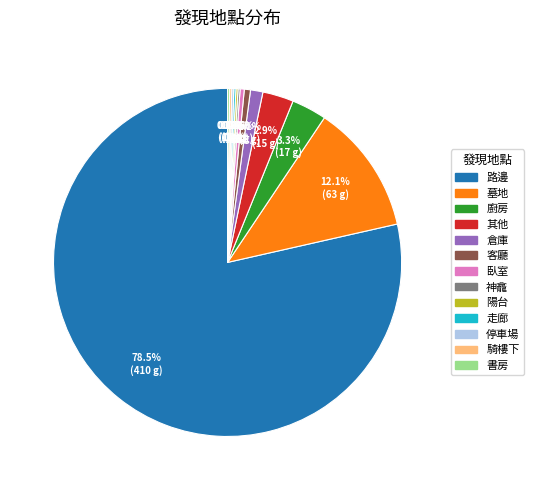

How much of the chart is everything except 其他?

97.1%